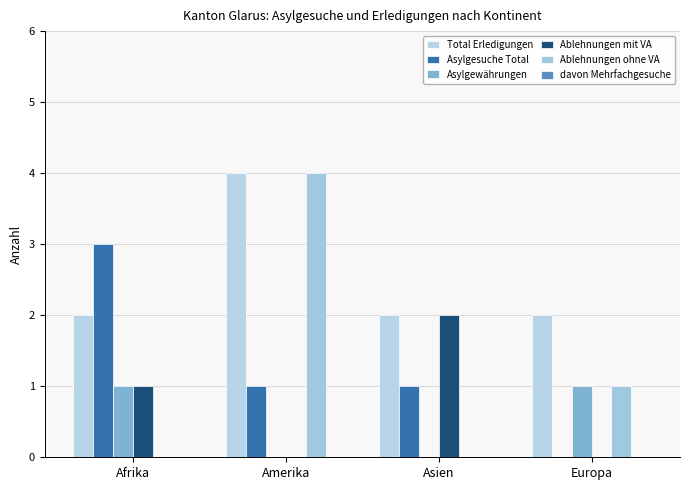

Is it true that Asylgewährungen equals 0 at Afrika?

False